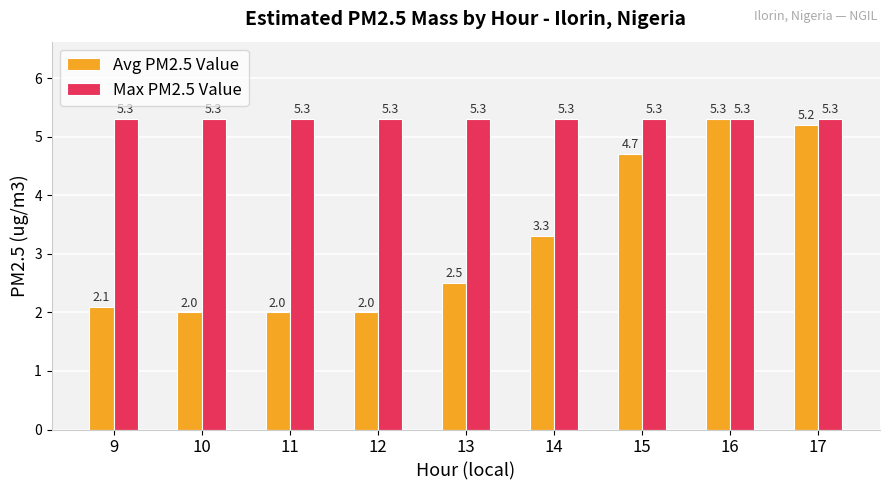

What is the sum of the Max PM2.5 Value values at 15 and 17?

10.6